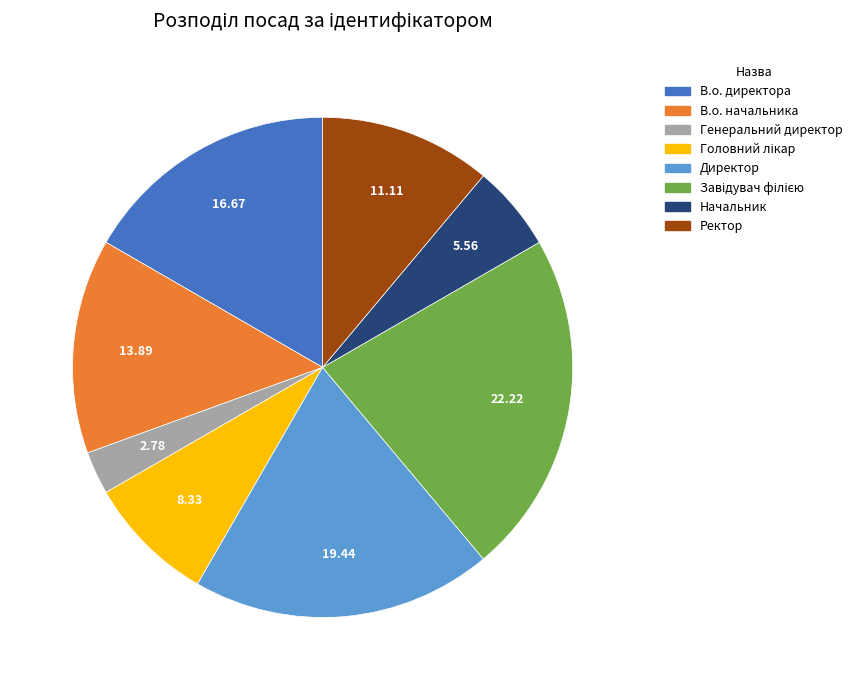

How many segments does this pie chart have?

8